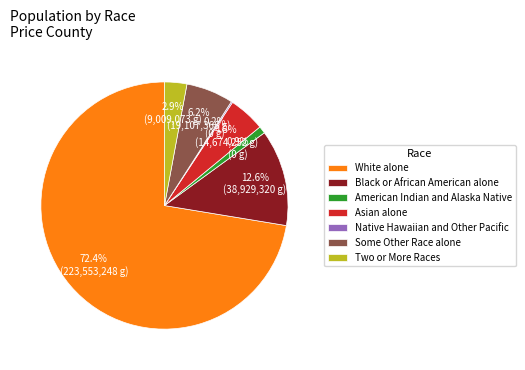

Combined, do Black or African American alone and Two or More Races account for over 50%?

No